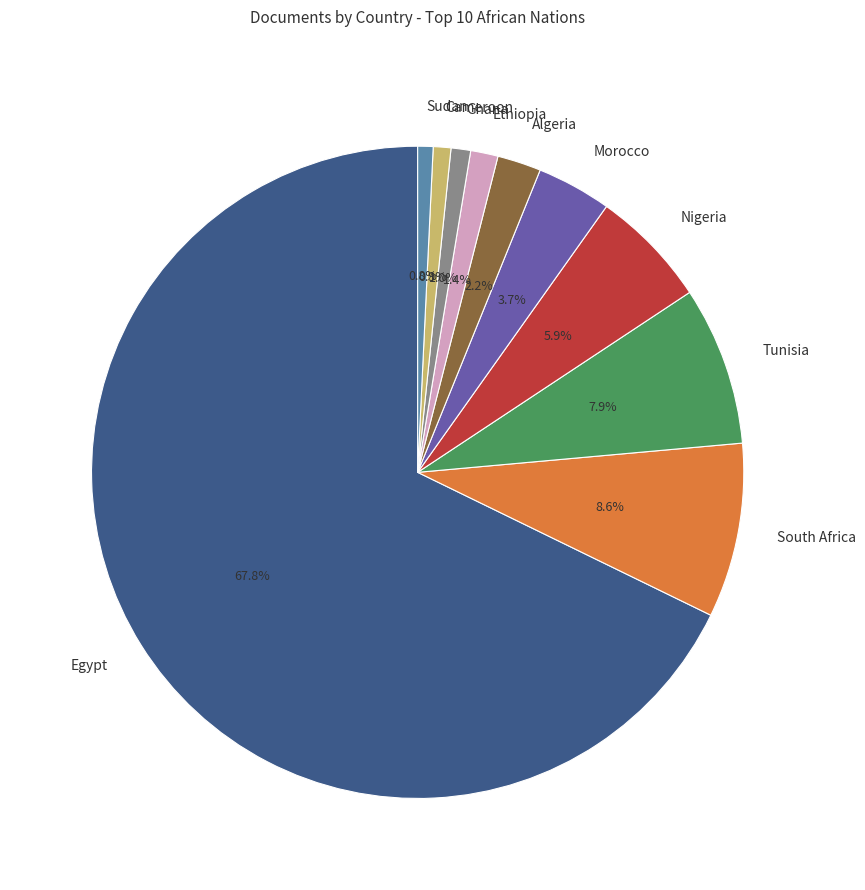

What percentage is the South Africa slice, to the nearest percent?

9%